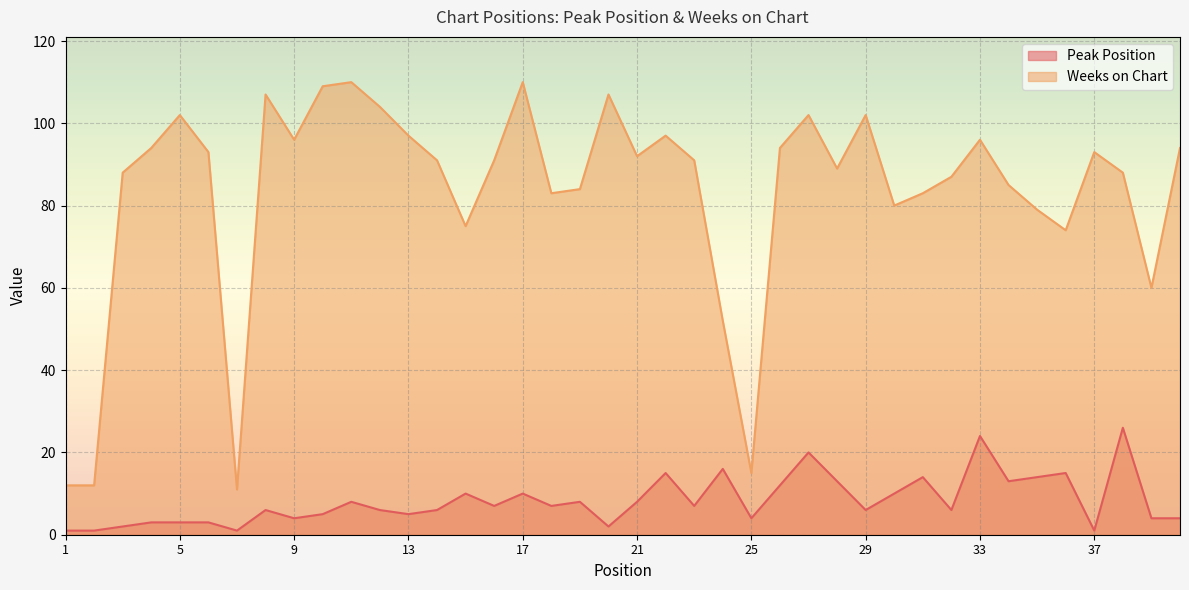

At which category does Peak Position reach its first local peak?

8